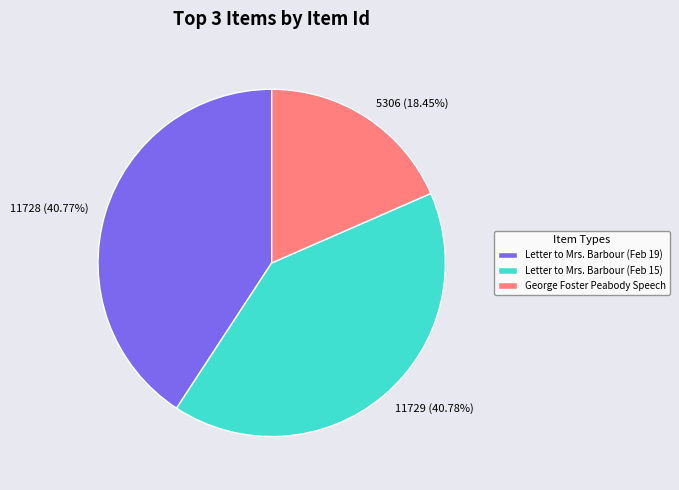

Is there any slice that represents more than half of the pie?

No